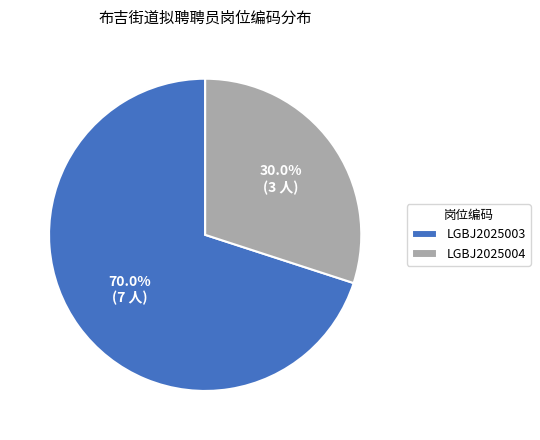

What is the majority slice?

LGBJ2025003